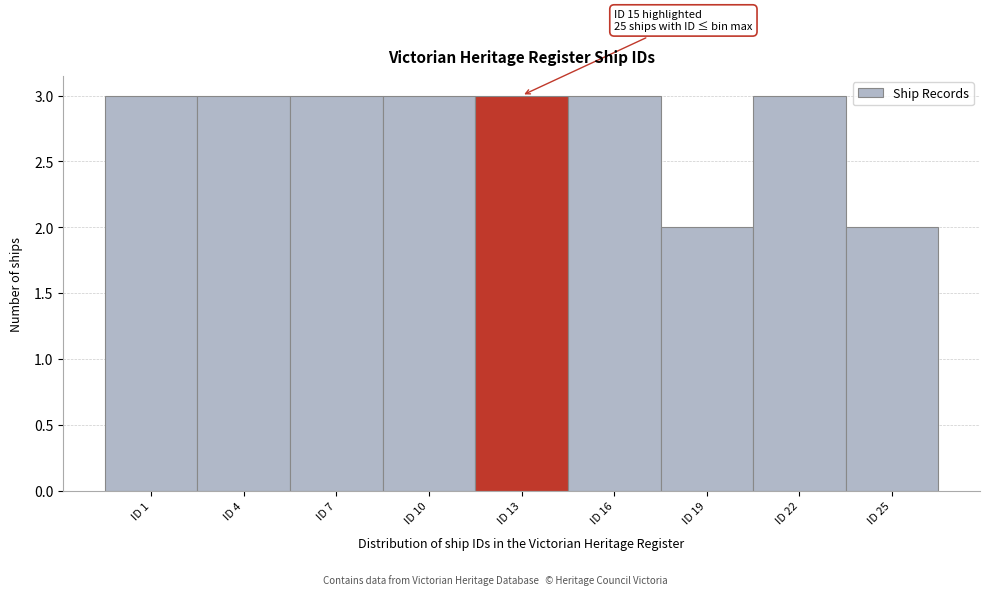

Reading left to right, extract all data points from this chart.

3	3	3	3	3	3	2	3	2